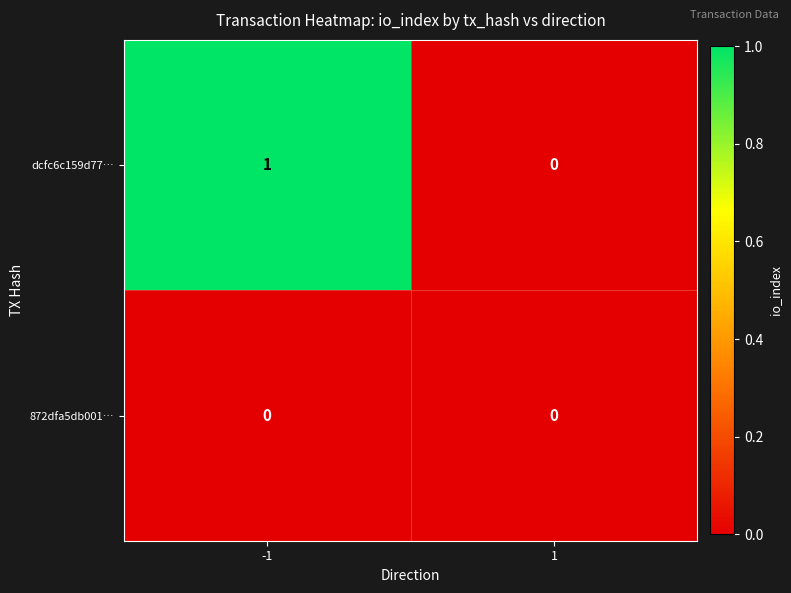

Is it true that 872dfa5db001… equals 0 at -1?

True